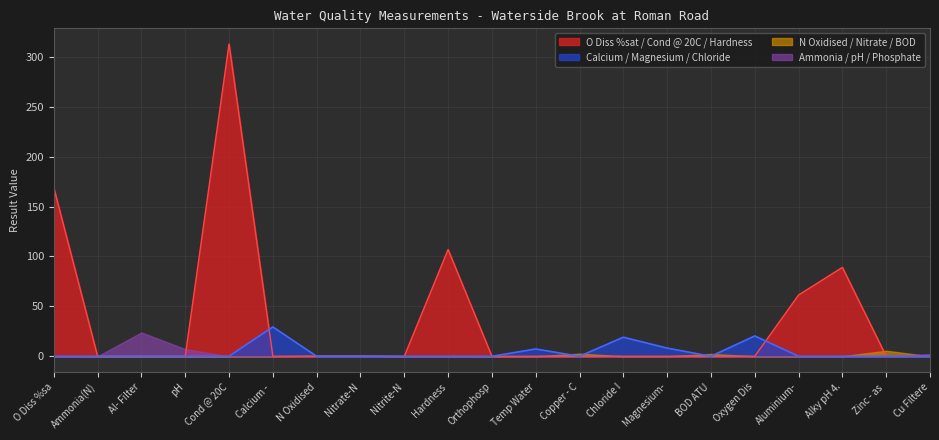

Does the chart display data point markers on the line(s)?

No